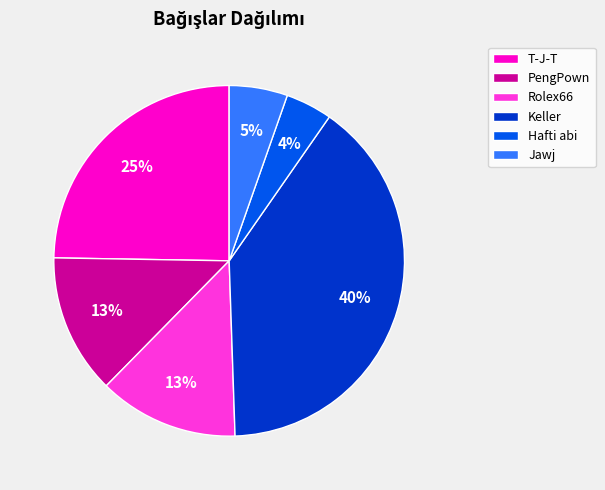

Which category has the smallest portion of the pie?

Hafti abi